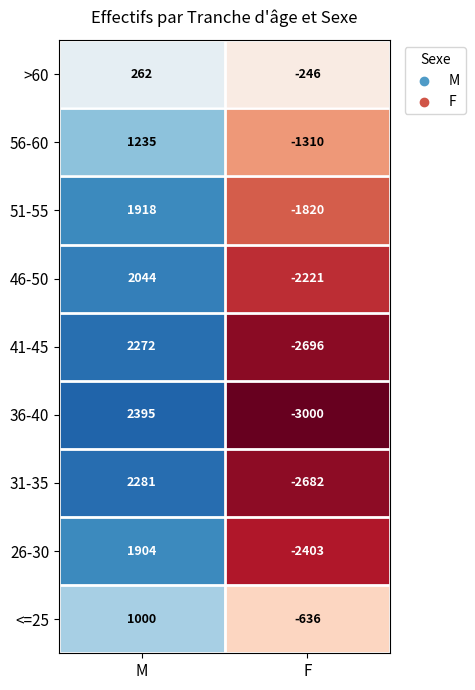

What is the spread (max minus min) of values at M?

2133